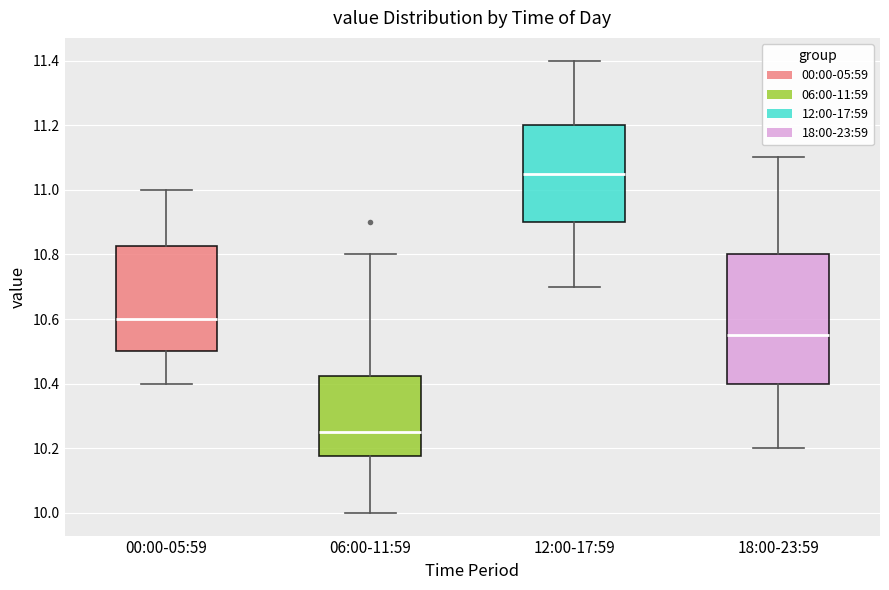

Reading left to right, transcribe this box plot: for each box, give where its median line is, the range the box spans, and where its two whiskers end, as read against the y-axis. The values are not printed on the chart, so give them approximately, as read against the axis.

00:00-05:59: median 10.60, box 10.50 to 10.82, whiskers 10.40 to 11.00
06:00-11:59: median 10.26, box 10.18 to 10.42, whiskers 10.00 to 10.80
12:00-17:59: median 11.06, box 10.90 to 11.20, whiskers 10.70 to 11.40
18:00-23:59: median 10.56, box 10.40 to 10.80, whiskers 10.20 to 11.10